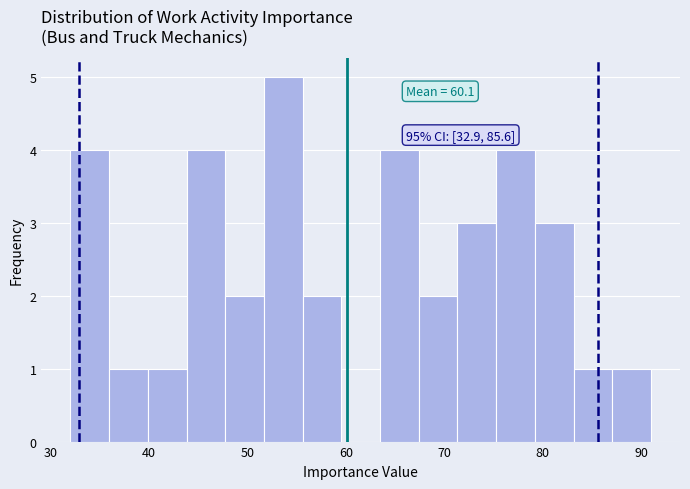

Around what value on the x-axis is the tallest bar? Give the approximate position of its centre, as read against the axis.

54